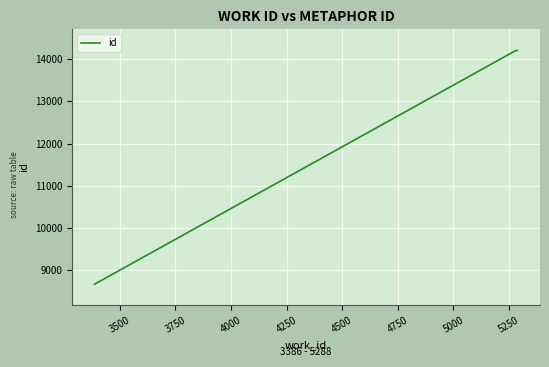

True or false: there are more than 2 points higher than both neighbors.

False